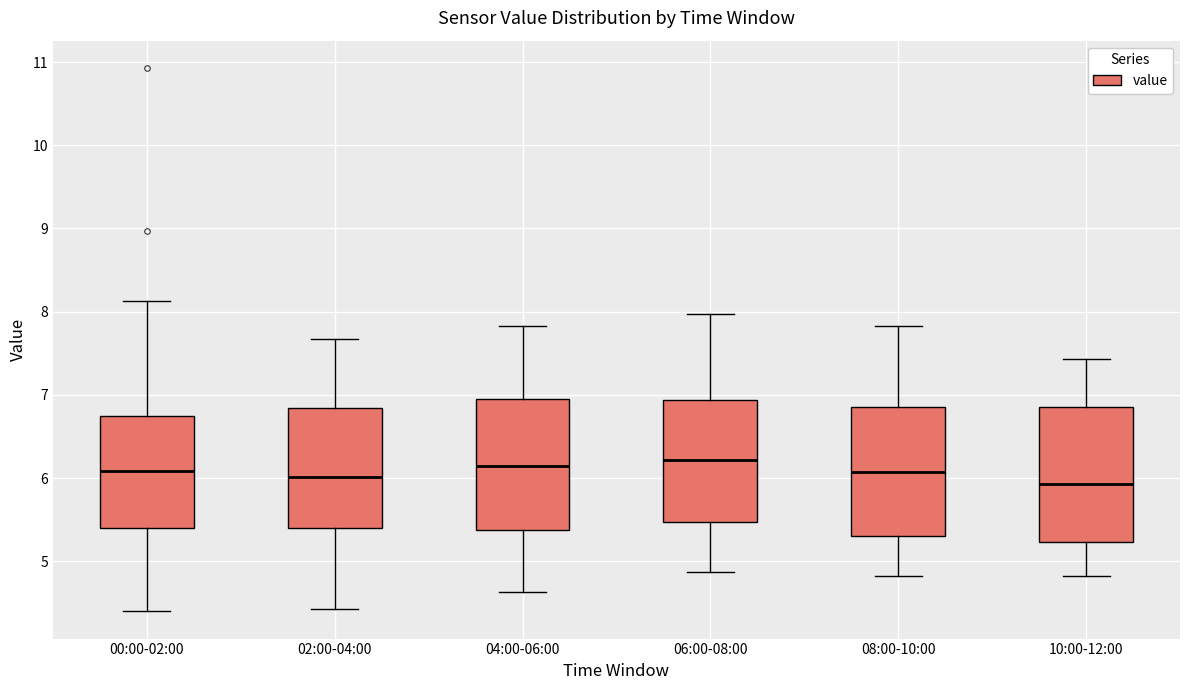

Where is the lower edge of the box for 10:00-12:00 on the y-axis? The values are not printed on the chart, so give them approximately, as read against the axis.

5.2